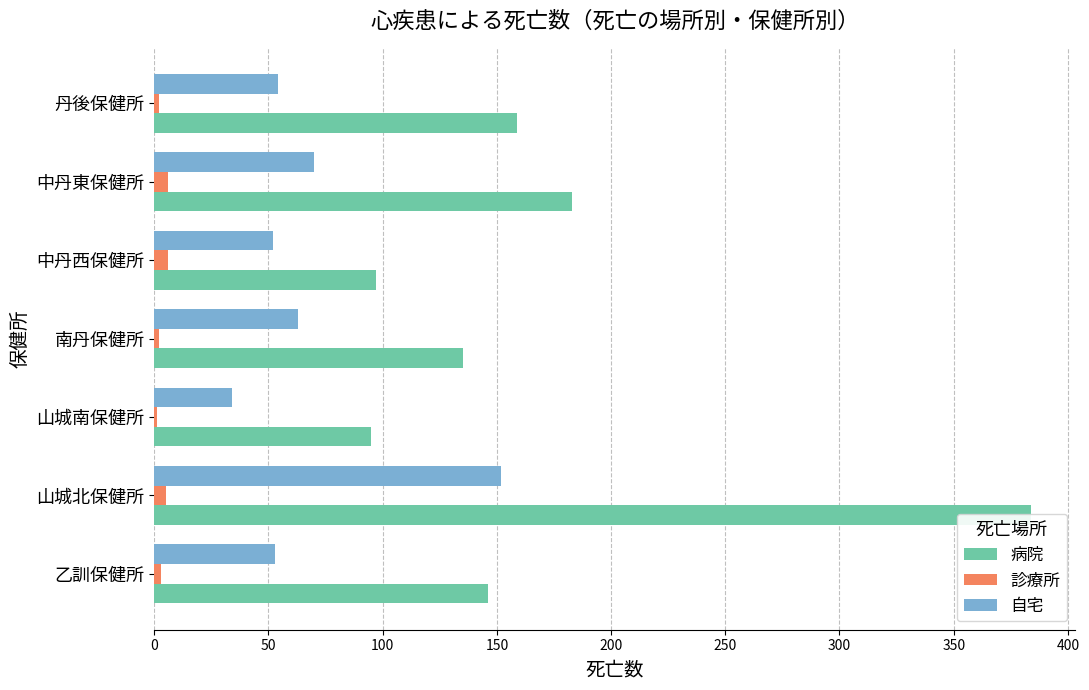

At 南丹保健所, list the series in order from largest to smallest.

病院, 自宅, 診療所